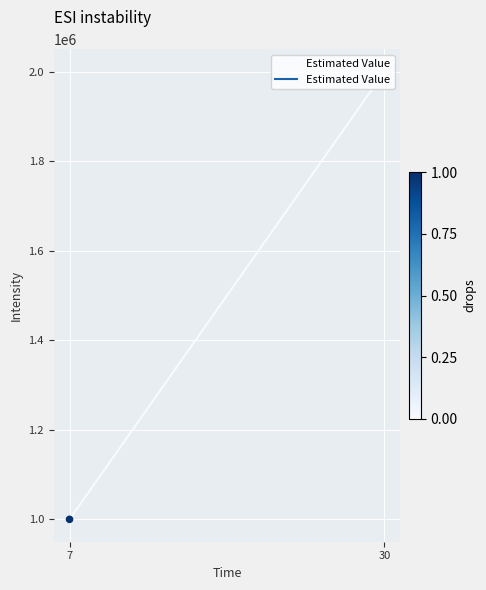

Between 7 and 30, which is larger?

30